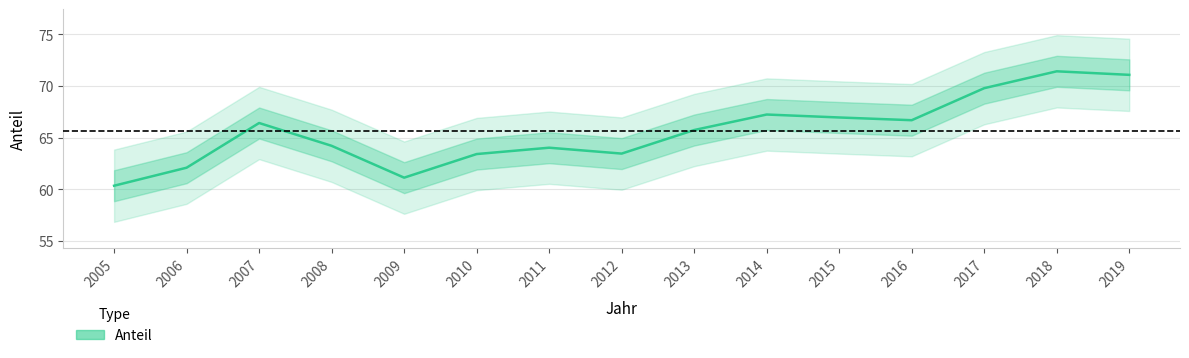

What is the ratio of the value at 2016 to the value at 2007?

1.0